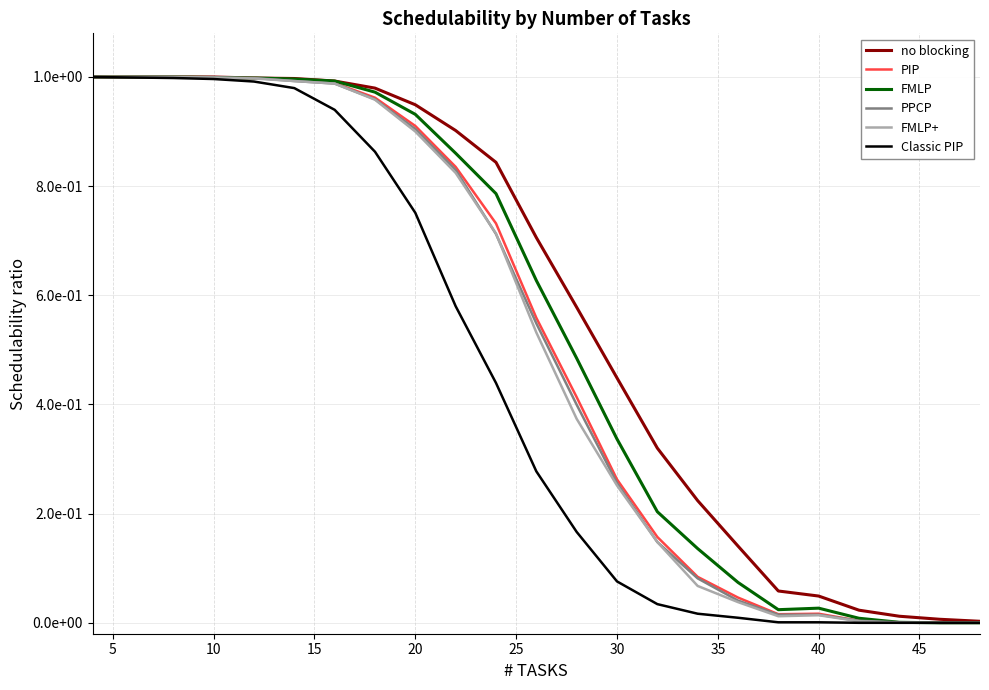

Does the chart have visible grid lines?

Yes